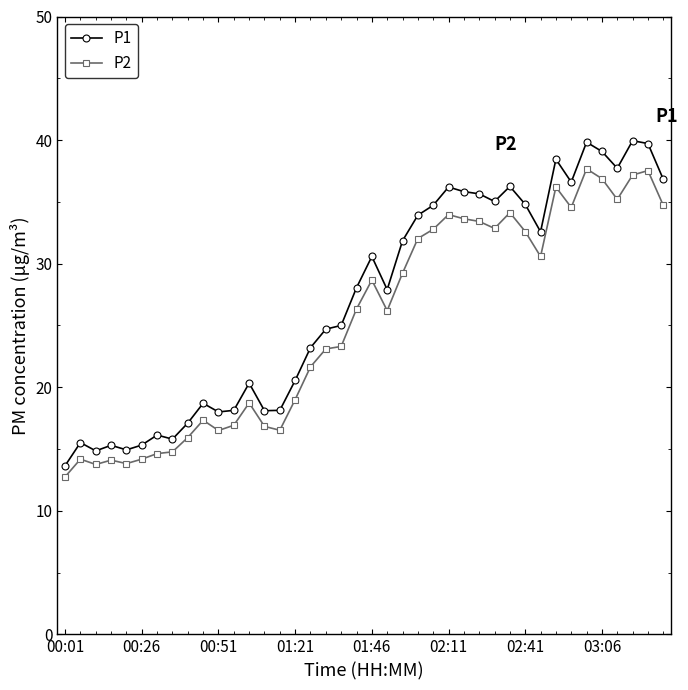

What is the value of the P1 point at the 37th from the left?

37.7